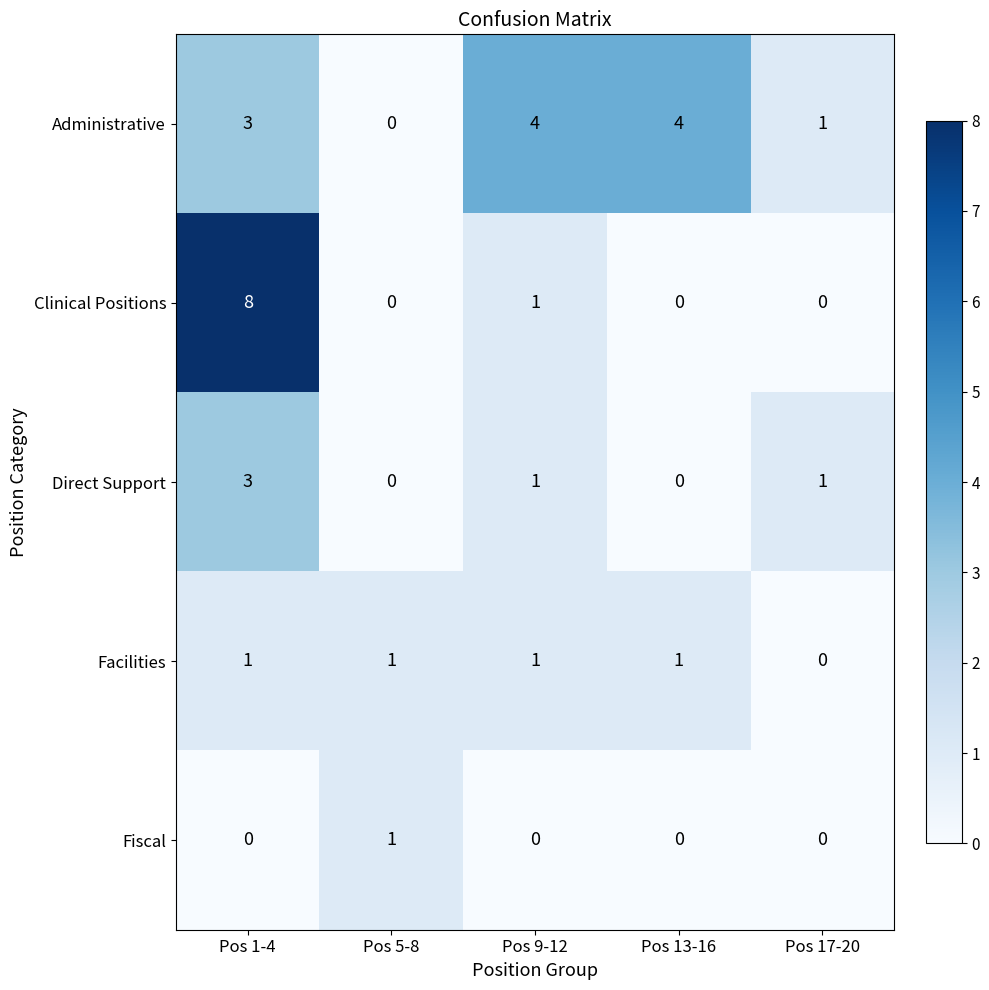

At how many categories does at least one series exceed 5?

1